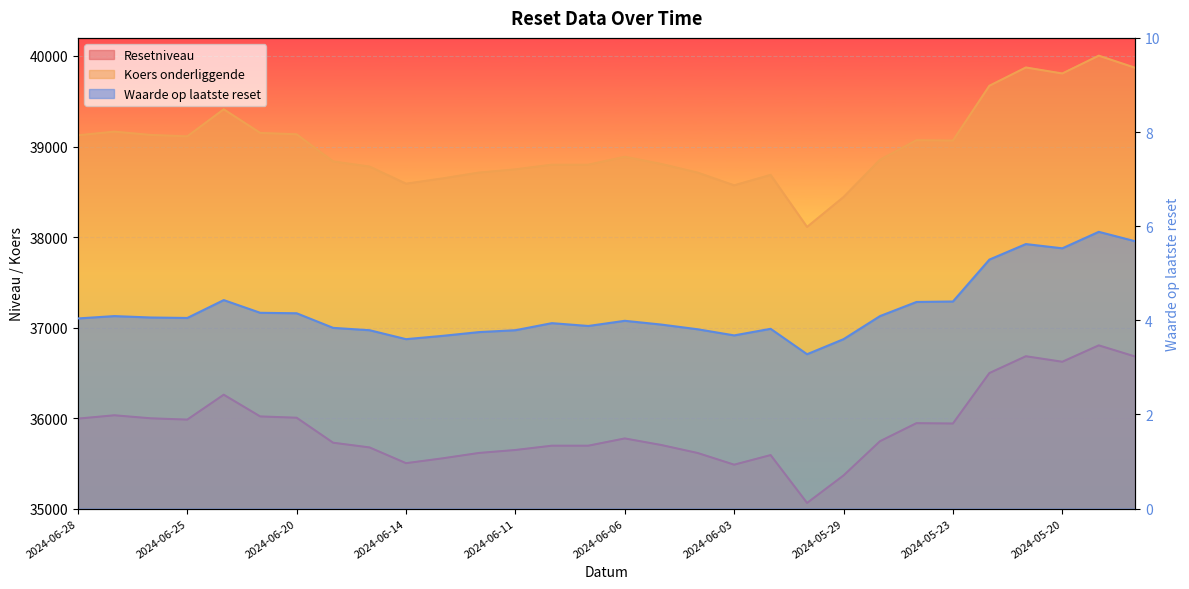

Is it true that Resetniveau equals 8367.0 at 2024-05-30?

False